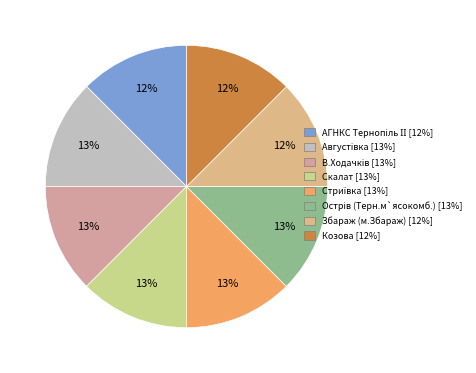

How much of the chart is everything except Скалат?

87.5%